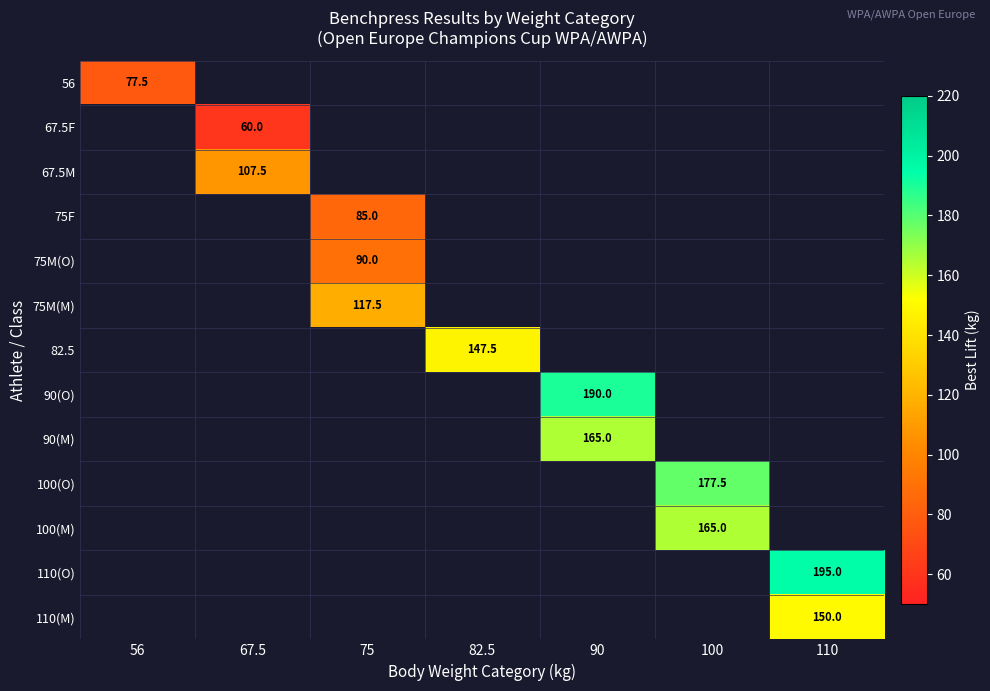

The 82.5 series shows 95.7 at 100. True or false?

False